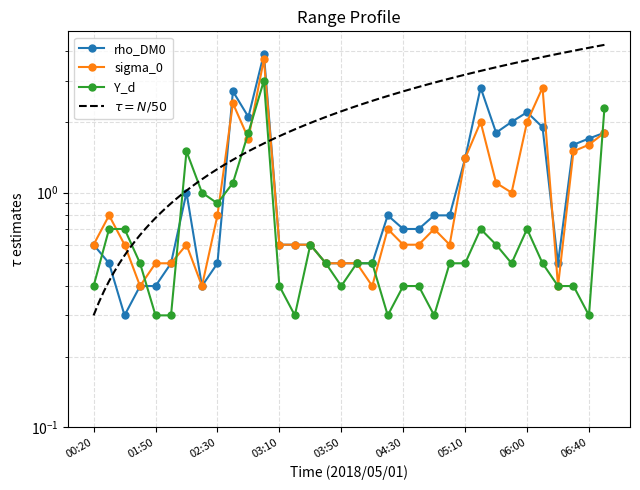

The value of 2.194 at 03:30 is 0.9. True or false?

False